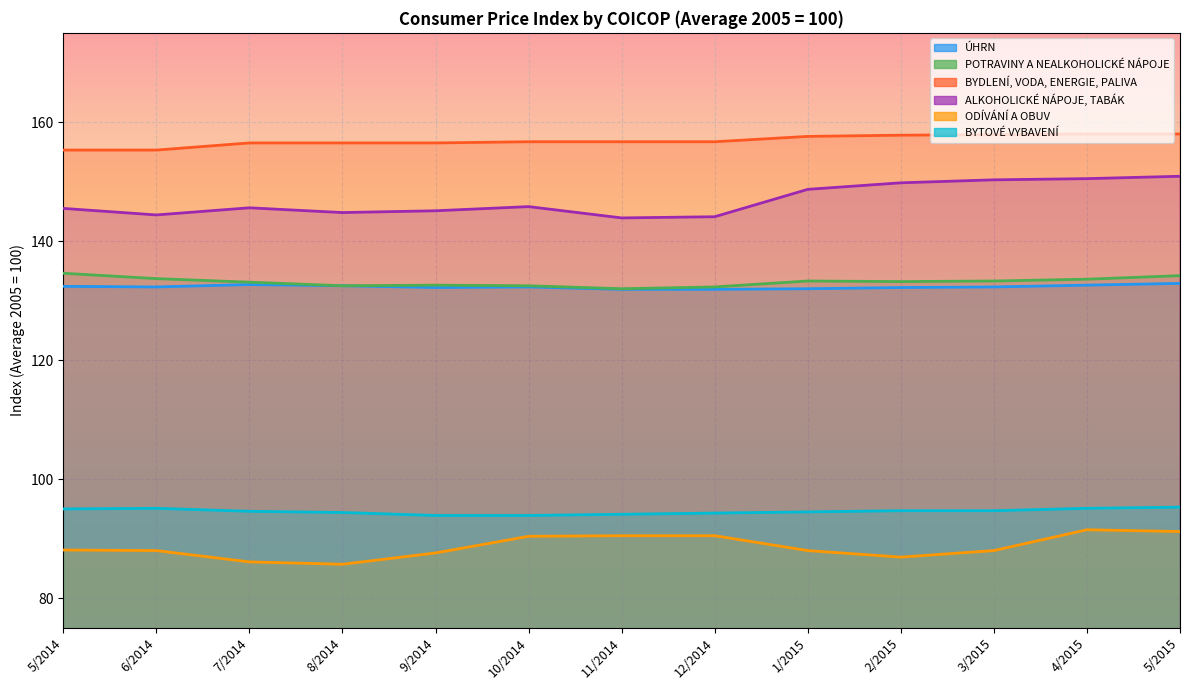

Read the ODÍVÁNÍ A OBUV value at 3/2015.

88.0